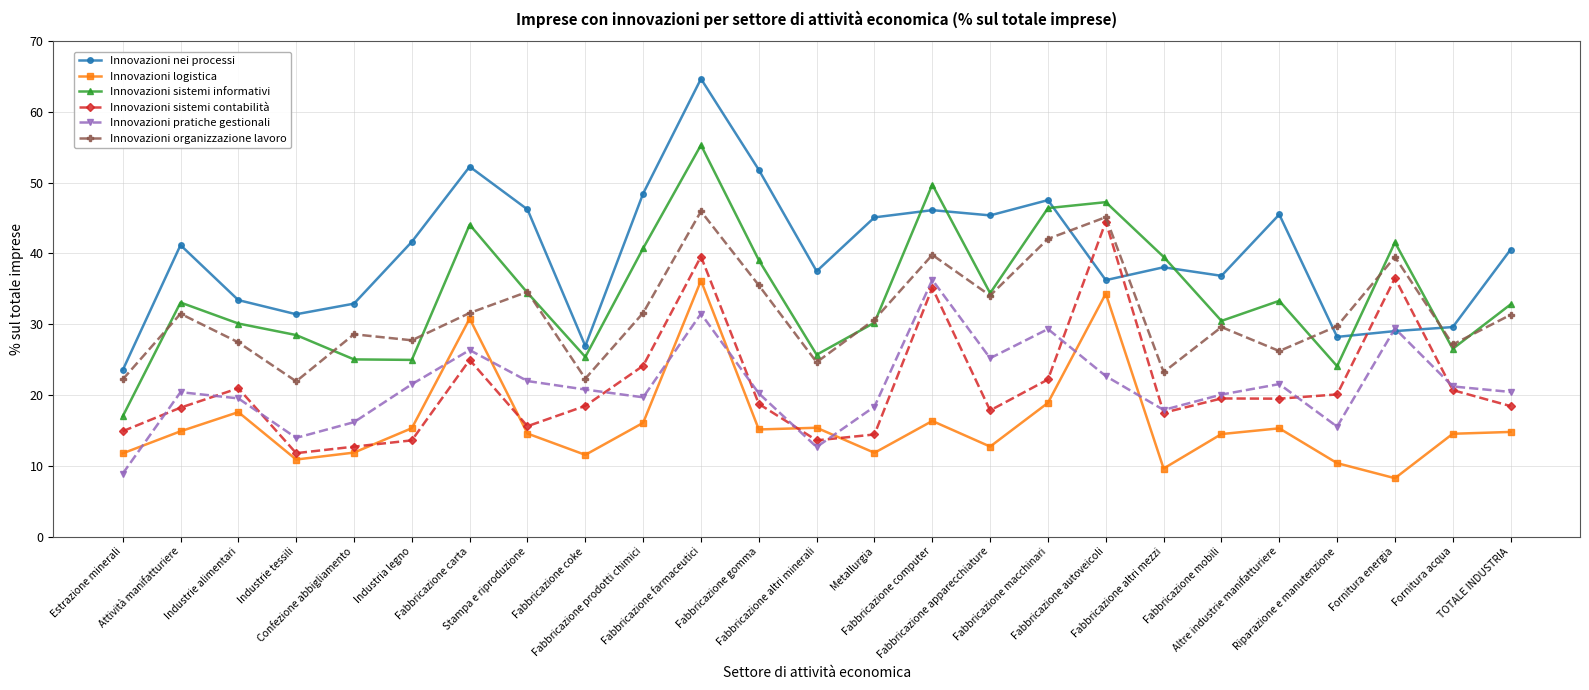

Which series has the largest total across all categories?

Innovazioni nei processi